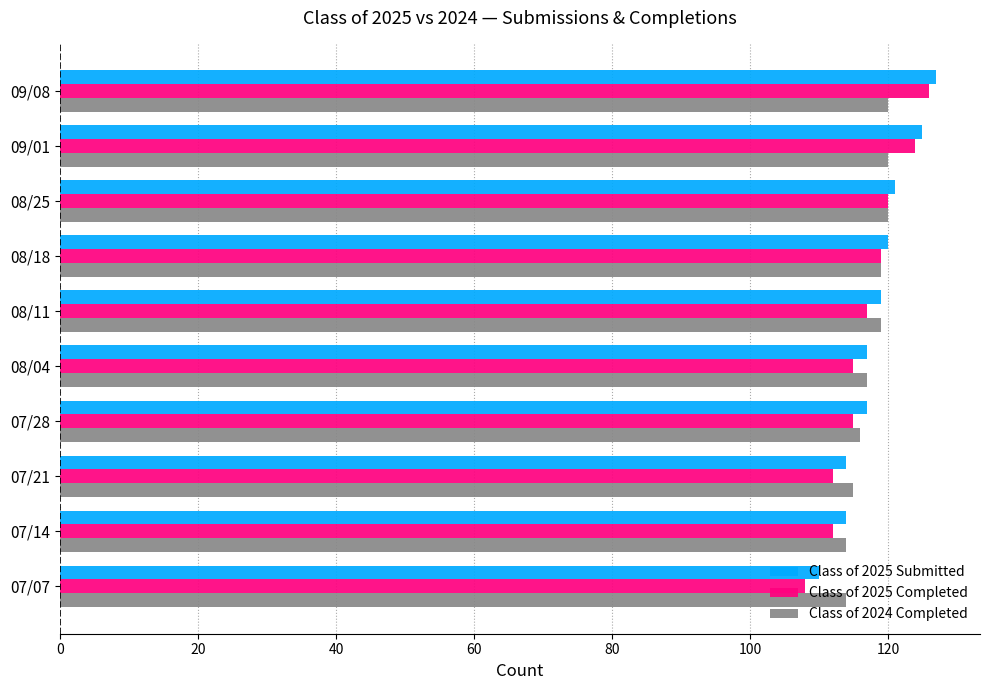

What is the sum of all Class of 2025 Submitted values?

1184